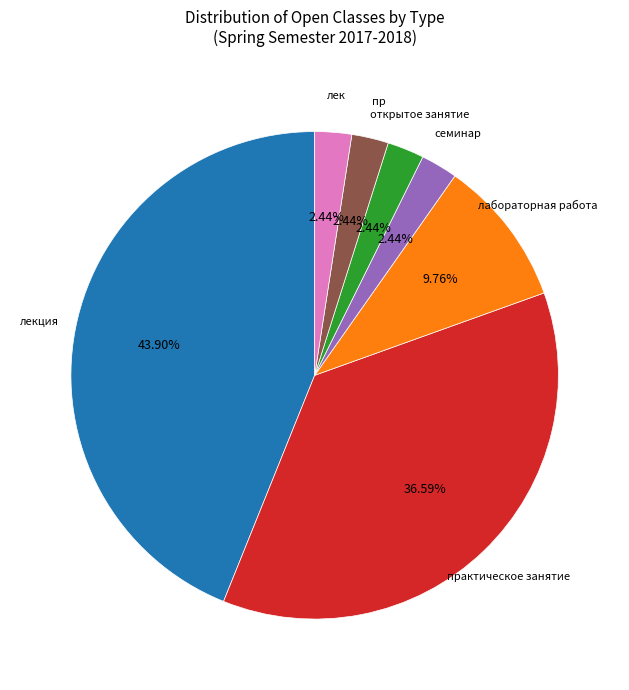

Does any single category account for the majority?

No